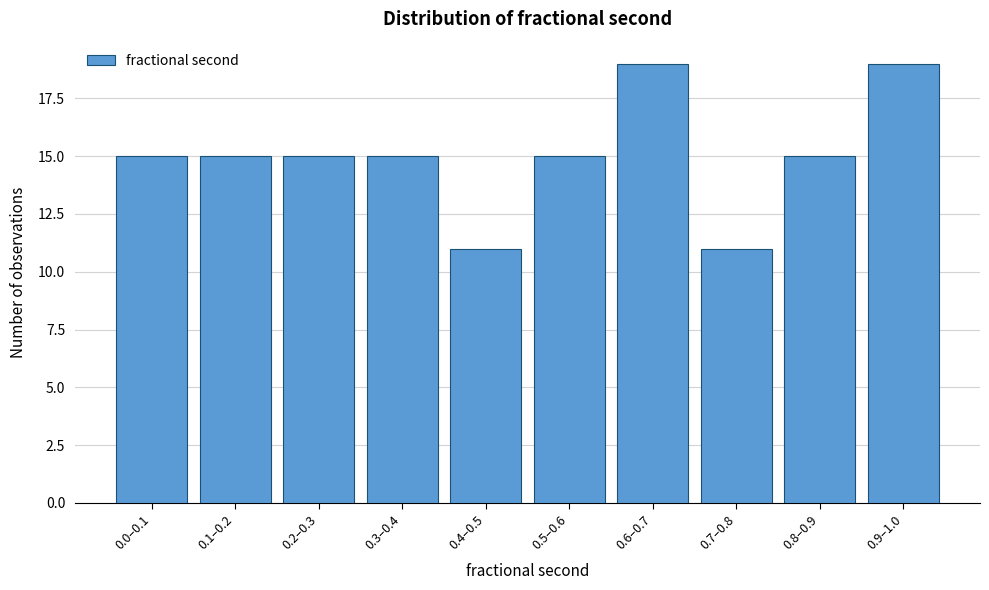

Reading left to right, list all the values displayed in this chart.

15	15	15	15	11	15	19	11	15	19